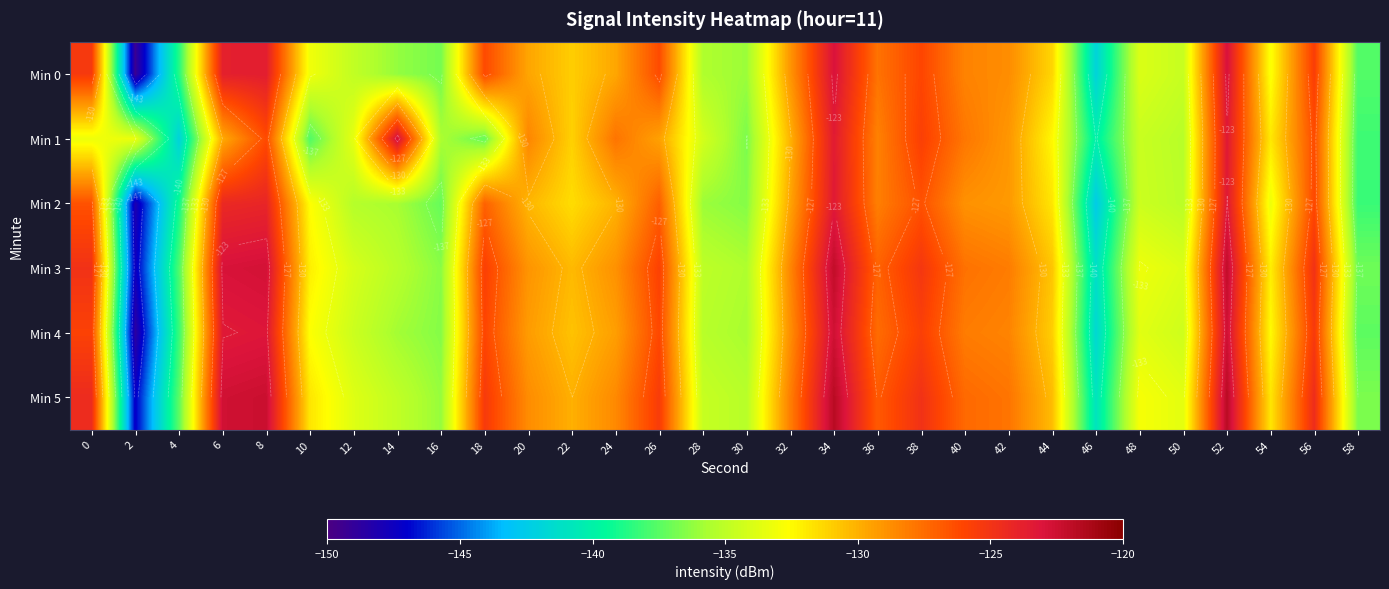

Between 12 and 26, which is larger?

26